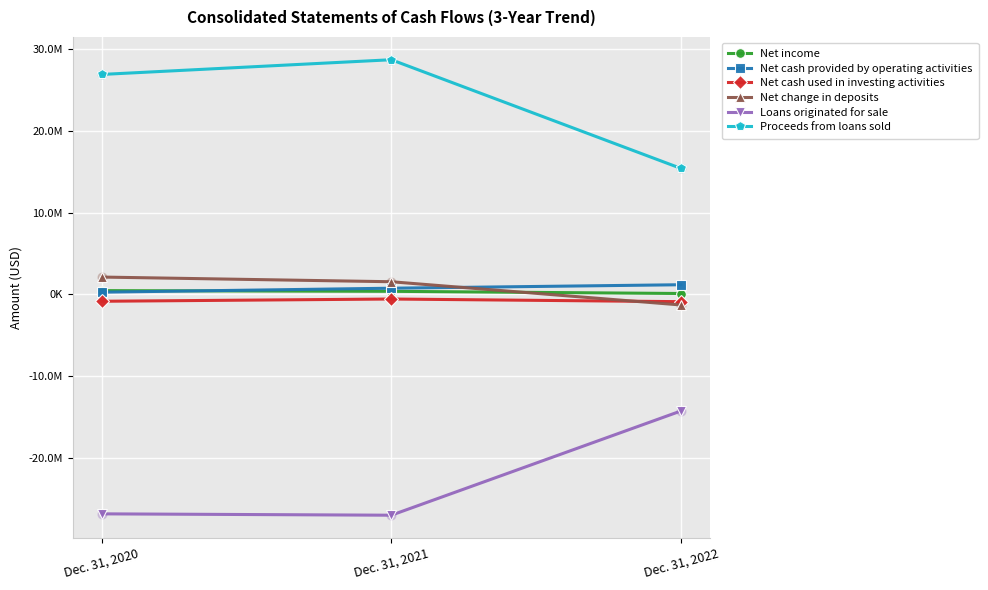

Which series has the largest total across all categories?

Proceeds from loans sold